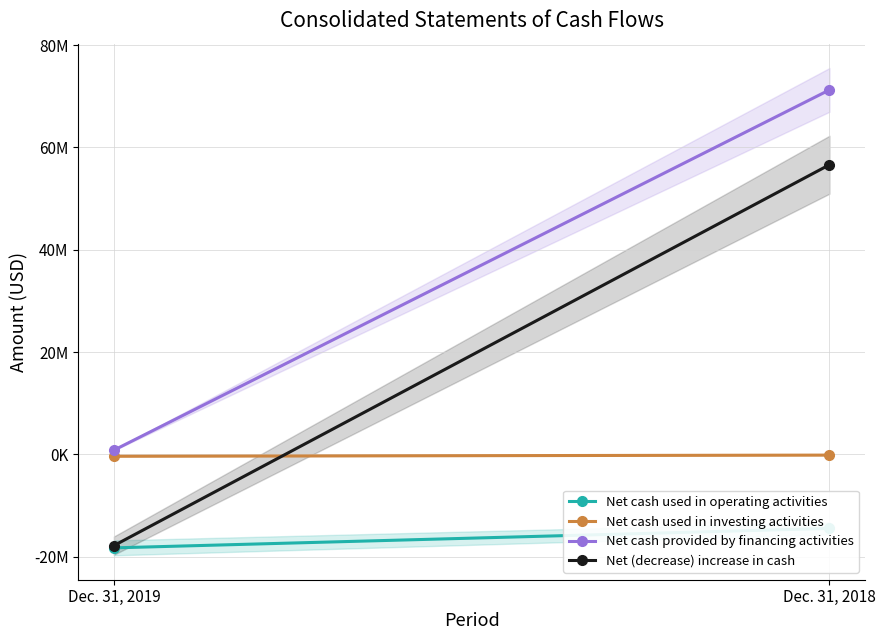

What are all the series names shown in the legend?

Net cash used in operating activities, Net cash used in investing activities, Net cash provided by financing activities, Net (decrease) increase in cash